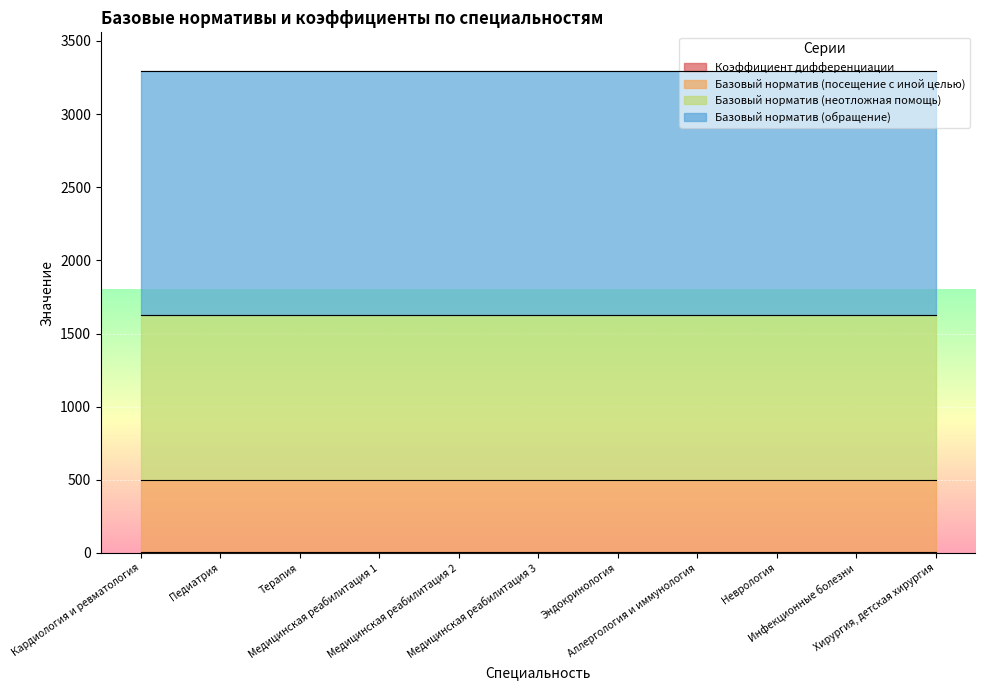

True or false: Базовый норматив (обращение) and Базовый норматив (посещение с иной целью) cross at least once.

False